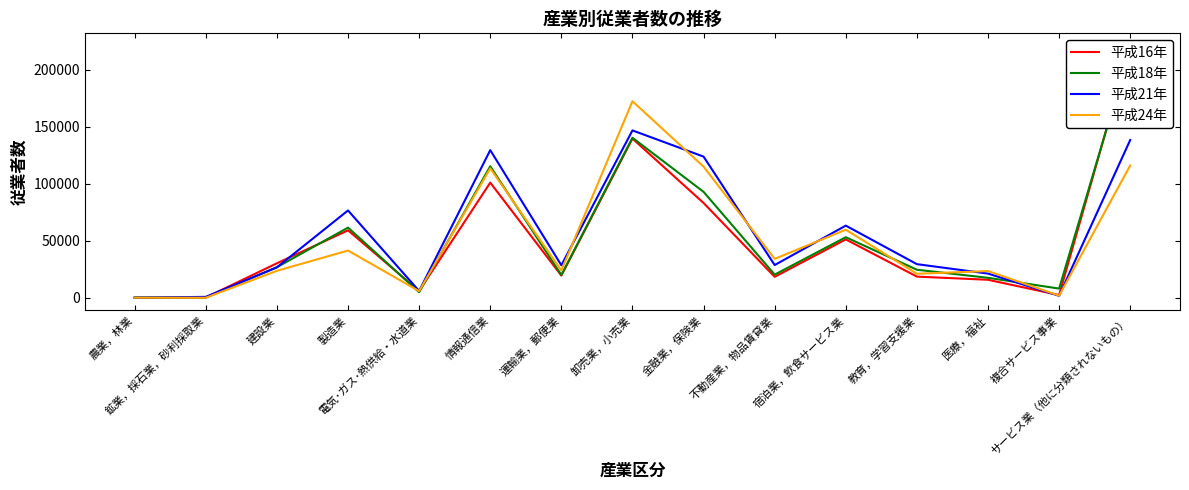

Reading left to right, extract all data points from this chart.

平成16年: 農業，林業=36	鉱業，採石業，砂利採取業=238	建設業=30216	製造業=59077	電気･ガス･熱供給・水道業=5920	情報通信業=100878	運輸業，郵便業=19438	卸売業，小売業=139447	金融業，保険業=83042	不動産業，物品賃貸業=18362	宿泊業，飲食サービス業=51128	教育，学習支援業=18526	医療，福祉=15762	複合サービス事業=2365	サービス業（他に分類されないもの）=220657
平成18年: 農業，林業=253	鉱業，採石業，砂利採取業=262	建設業=26742	製造業=61460	電気･ガス･熱供給・水道業=4894	情報通信業=115227	運輸業，郵便業=19974	卸売業，小売業=140193	金融業，保険業=92803	不動産業，物品賃貸業=20280	宿泊業，飲食サービス業=53054	教育，学習支援業=24553	医療，福祉=17475	複合サービス事業=8035	サービス業（他に分類されないもの）=217601
平成21年: 農業，林業=93	鉱業，採石業，砂利採取業=780	建設業=26661	製造業=76498	電気･ガス･熱供給・水道業=5926	情報通信業=129351	運輸業，郵便業=28471	卸売業，小売業=146625	金融業，保険業=123676	不動産業，物品賃貸業=28670	宿泊業，飲食サービス業=63209	教育，学習支援業=29444	医療，福祉=21178	複合サービス事業=1744	サービス業（他に分類されないもの）=138234
平成24年: 農業，林業=74	鉱業，採石業，砂利採取業=12	建設業=23604	製造業=41378	電気･ガス･熱供給・水道業=5809	情報通信業=113375	運輸業，郵便業=23930	卸売業，小売業=172182	金融業，保険業=114892	不動産業，物品賃貸業=34093	宿泊業，飲食サービス業=59635	教育，学習支援業=21031	医療，福祉=23395	複合サービス事業=1874	サービス業（他に分類されないもの）=115941